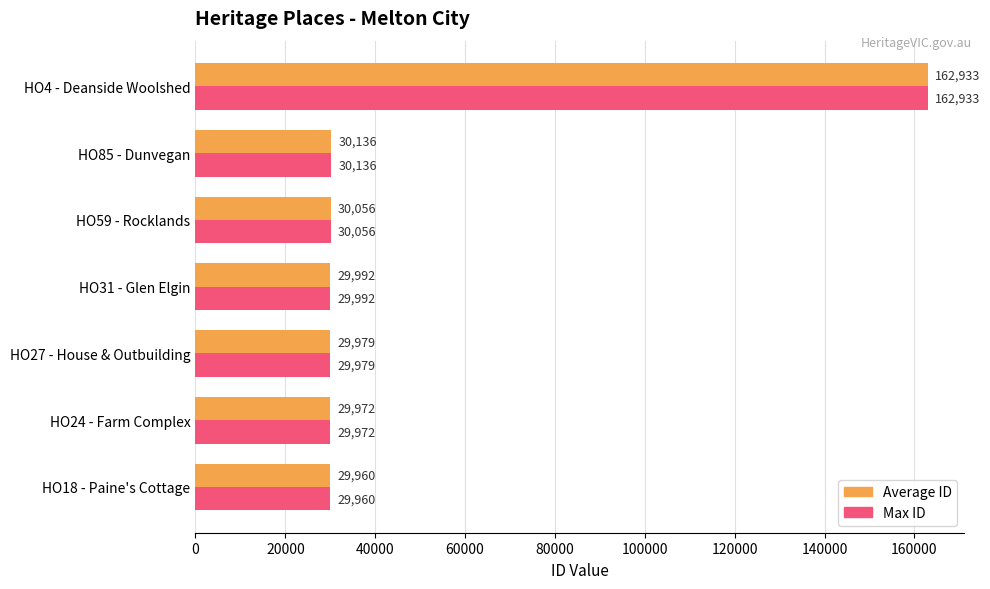

At which category does the chart reach its minimum across all series?

HO18 - Paine's Cottage